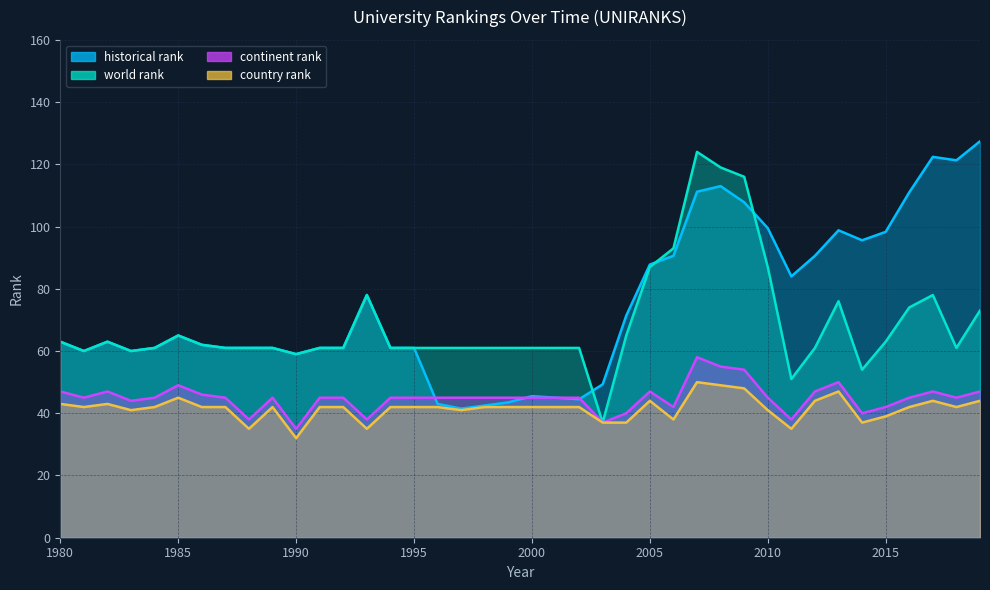

Which series changed the most between 1996 and 2003?

world rank